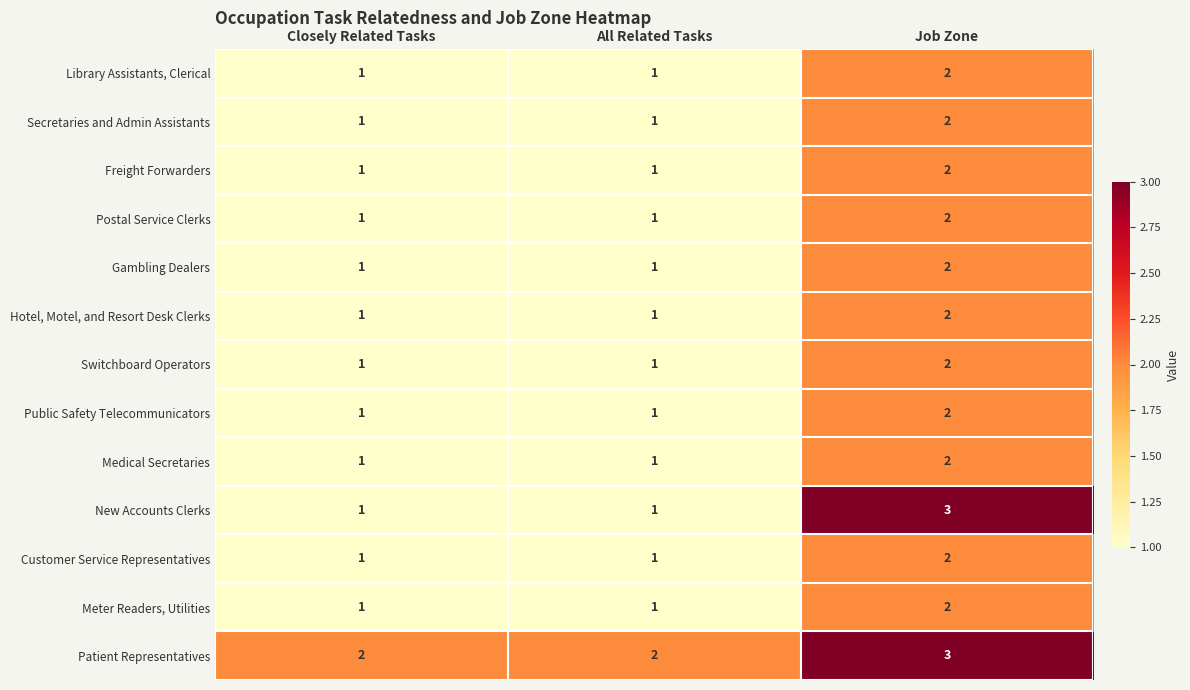

Which series has the largest total across all categories?

Patient Representatives